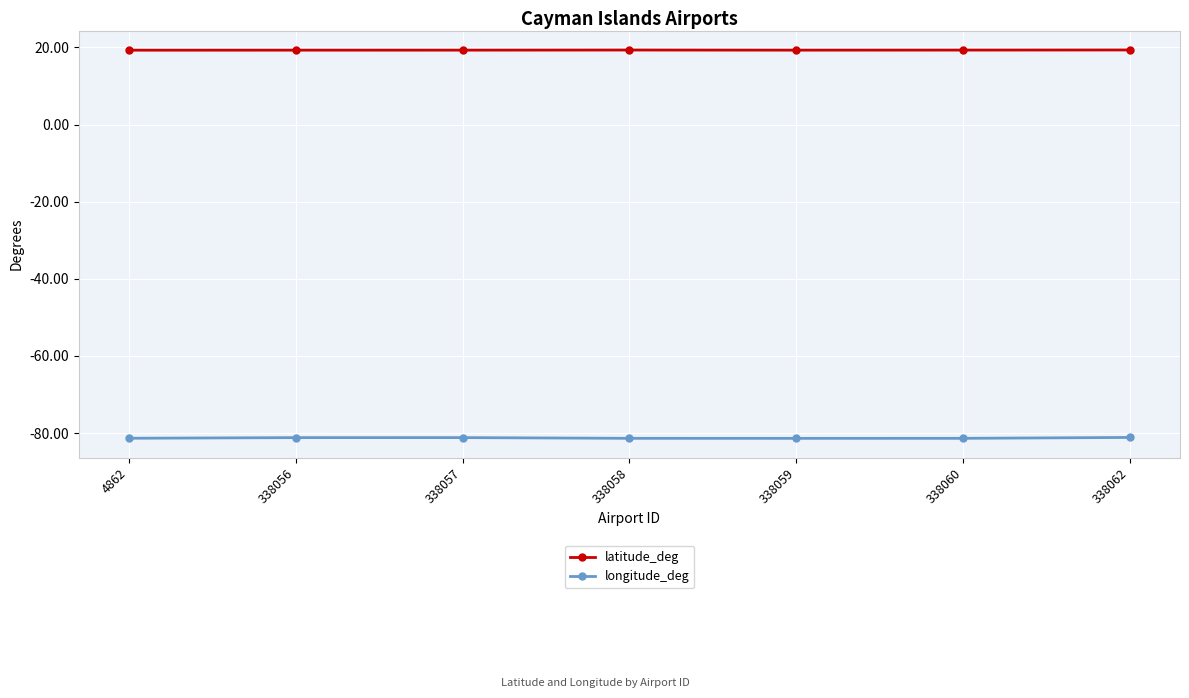

What is the value of the latitude_deg point at the 2nd from the left?

19.3